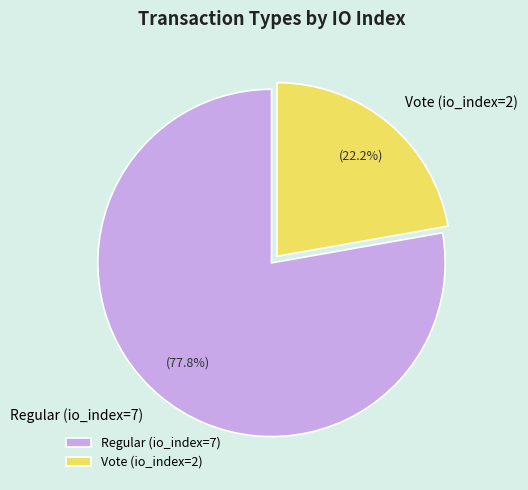

Which slice is the largest?

Regular (io_index=7)